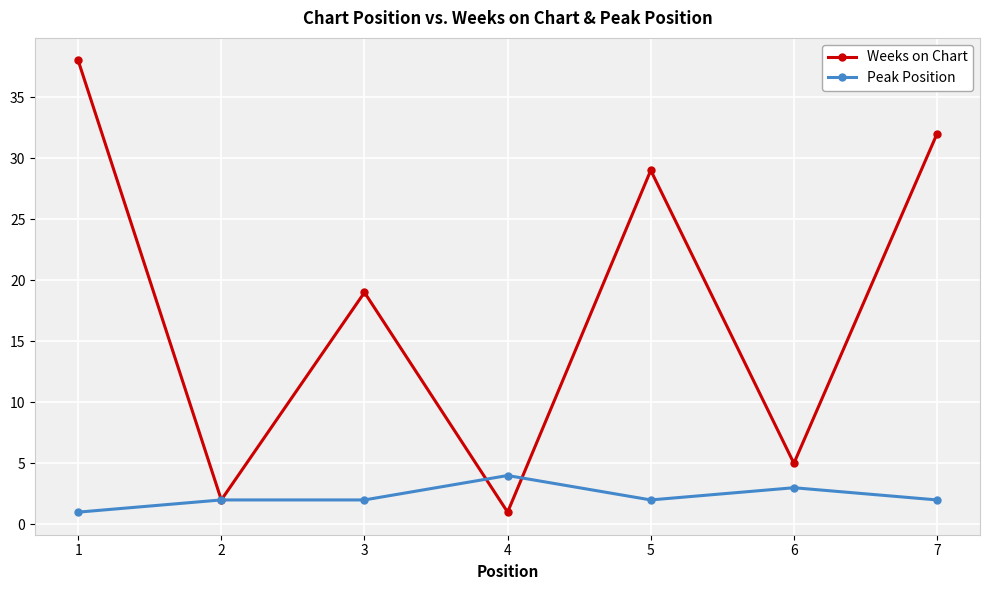

At which label does Weeks on Chart reach its peak?

1